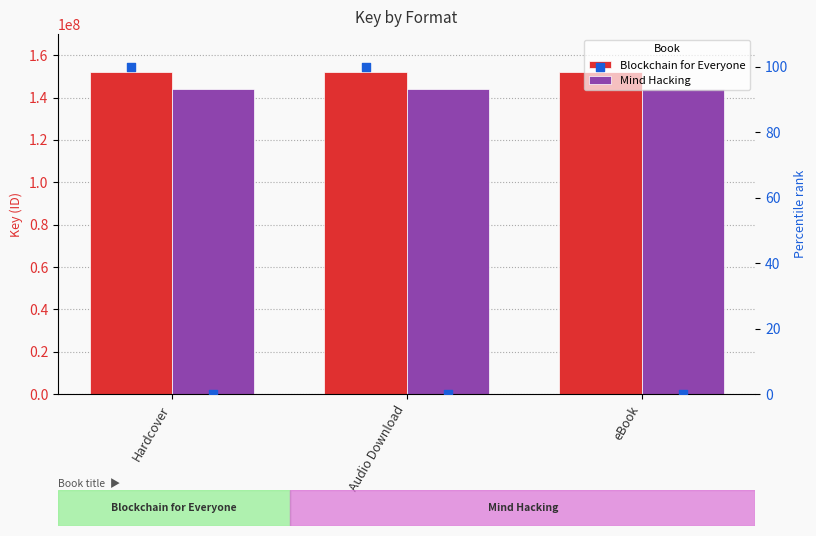

Which series contains the highest Y value?

Blockchain for Everyone